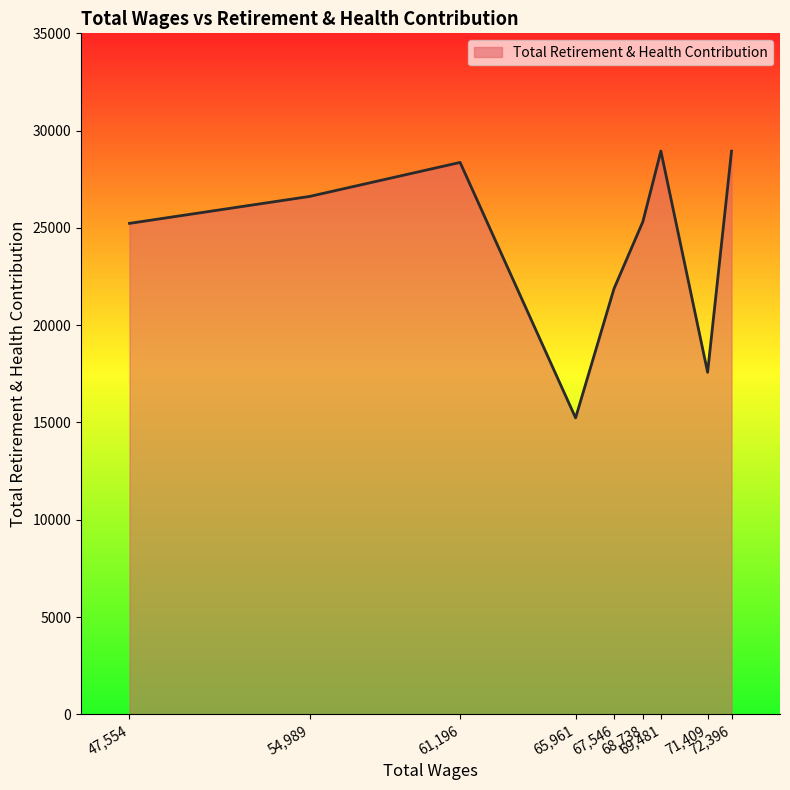

What is the smallest value displayed?

15234